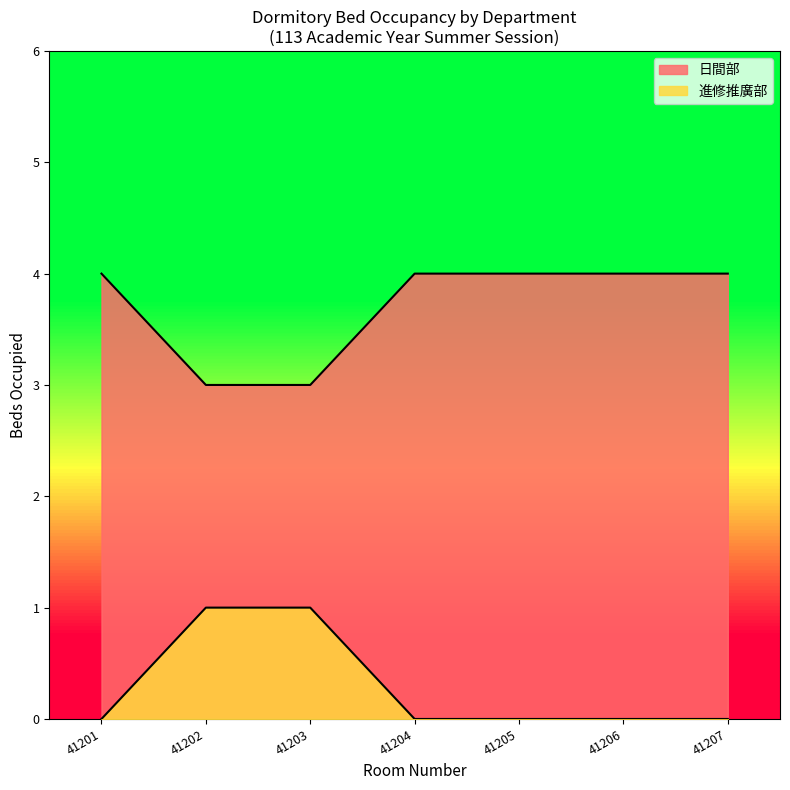

How many lines are shown in the chart?

2